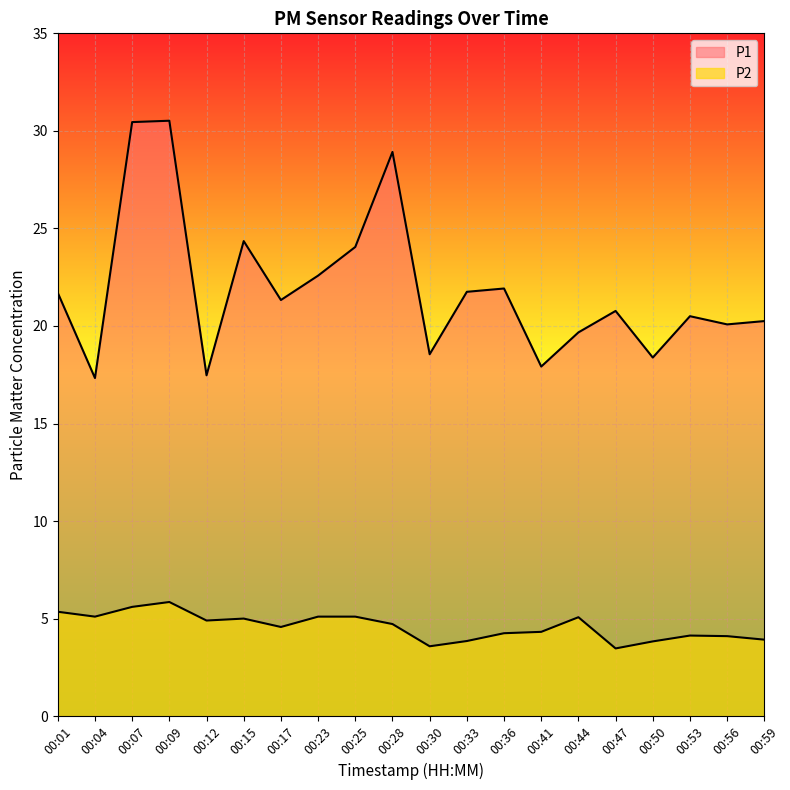

Reading right to left, extract all data points from this chart.

P1: 00:59=20.2	00:56=20.1	00:53=20.5	00:50=18.4	00:47=20.8	00:44=19.7	00:41=17.9	00:36=21.9	00:33=21.8	00:30=18.6	00:28=28.9	00:25=24.1	00:23=22.6	00:17=21.3	00:15=24.4	00:12=17.5	00:09=30.5	00:07=30.4	00:04=17.3	00:01=21.7
P2: 00:59=3.9	00:56=4.1	00:53=4.1	00:50=3.8	00:47=3.5	00:44=5.1	00:41=4.3	00:36=4.2	00:33=3.9	00:30=3.6	00:28=4.7	00:25=5.1	00:23=5.1	00:17=4.6	00:15=5.0	00:12=4.9	00:09=5.8	00:07=5.6	00:04=5.1	00:01=5.3